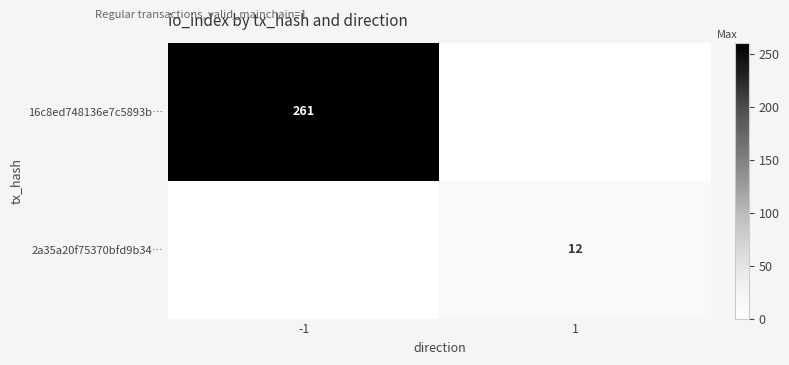

The value of 2a35a20f75370bfd9b34… at 1 is 4. True or false?

False